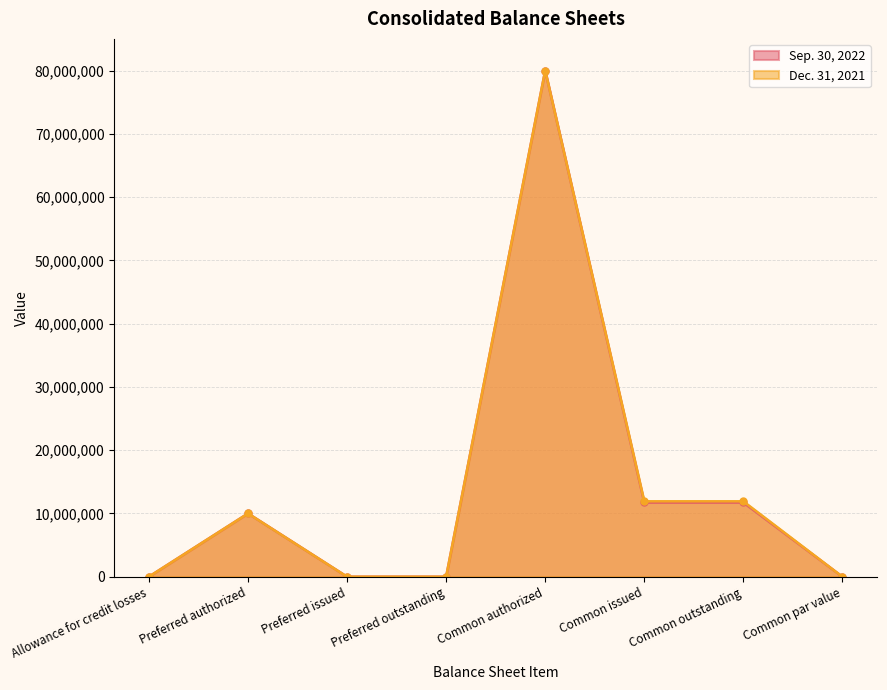

Is the value of Dec. 31, 2021 at Preferred issued greater than the value of Sep. 30, 2022 at Common par value?

No